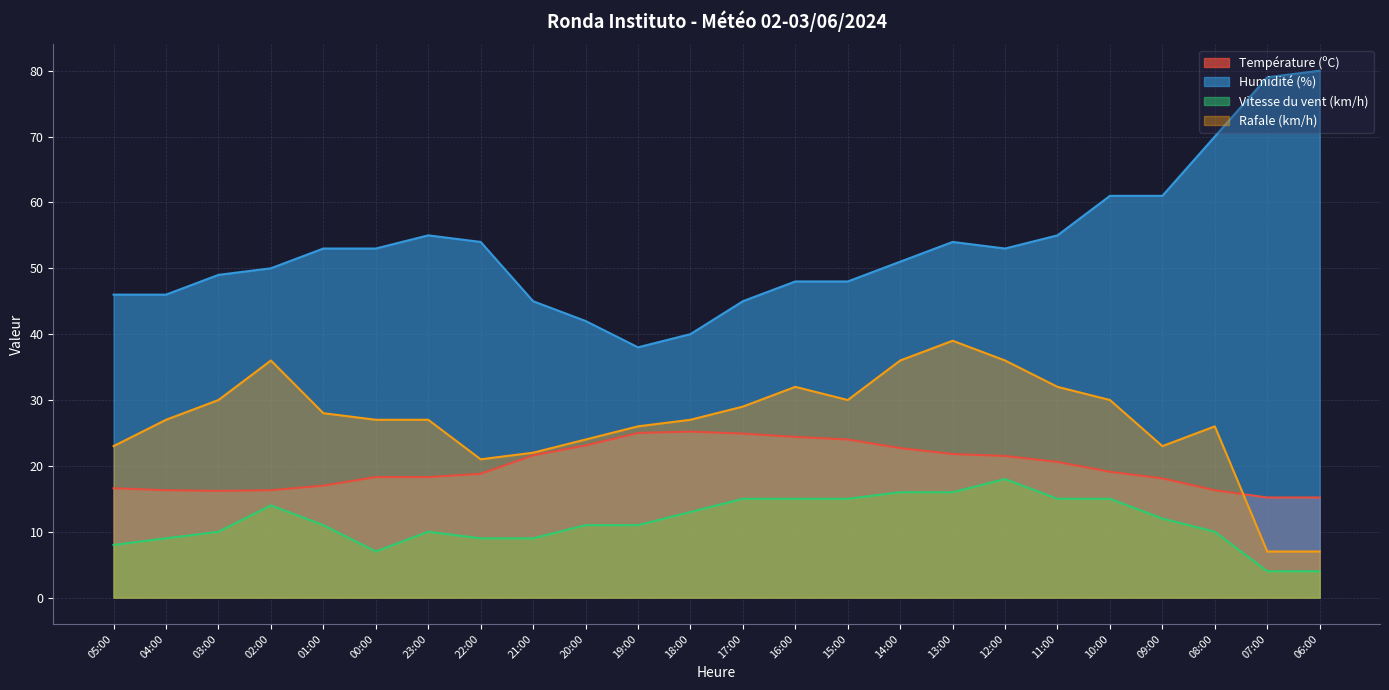

Which series has the widest spread of values?

Humidité (%)